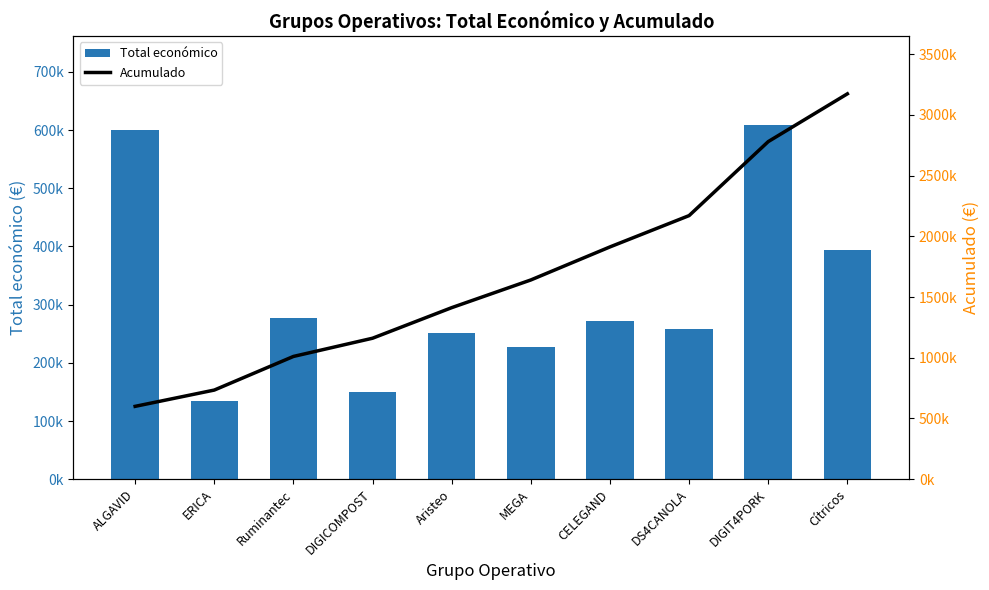

What is the difference between the maximum and minimum values in the Total económico series?

475094